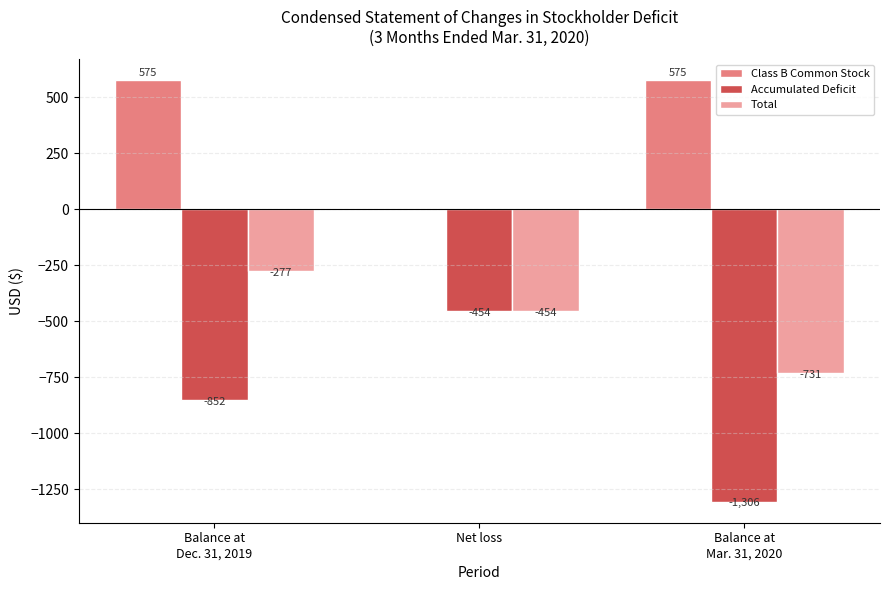

The value of Accumulated Deficit at Net loss is -454. True or false?

True